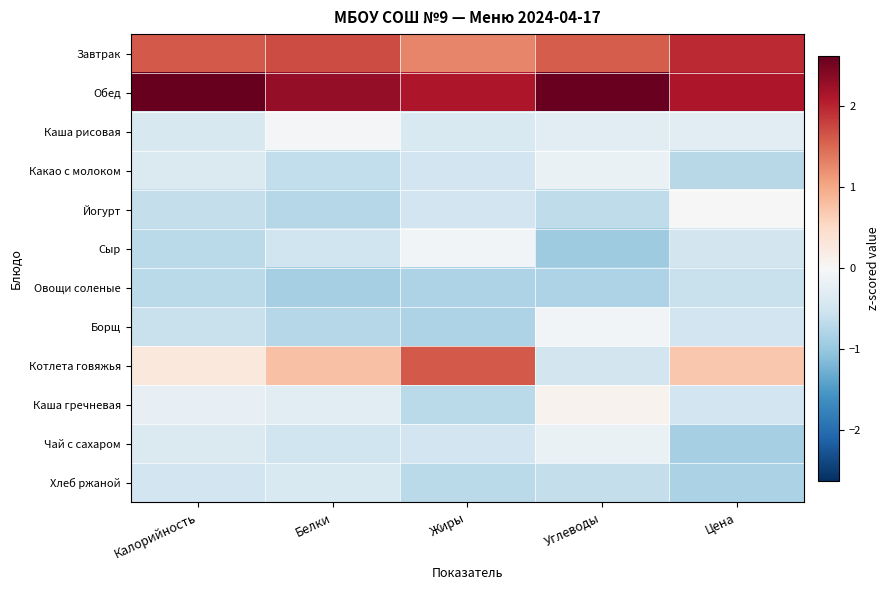

Rank the series at Белки from lowest to highest value.

Овощи соленые, Йогурт, Борщ, Какао с молоком, Сыр, Чай с сахаром, Хлеб ржаной, Каша гречневая, Каша рисовая, Котлета говяжья, Завтрак, Обед